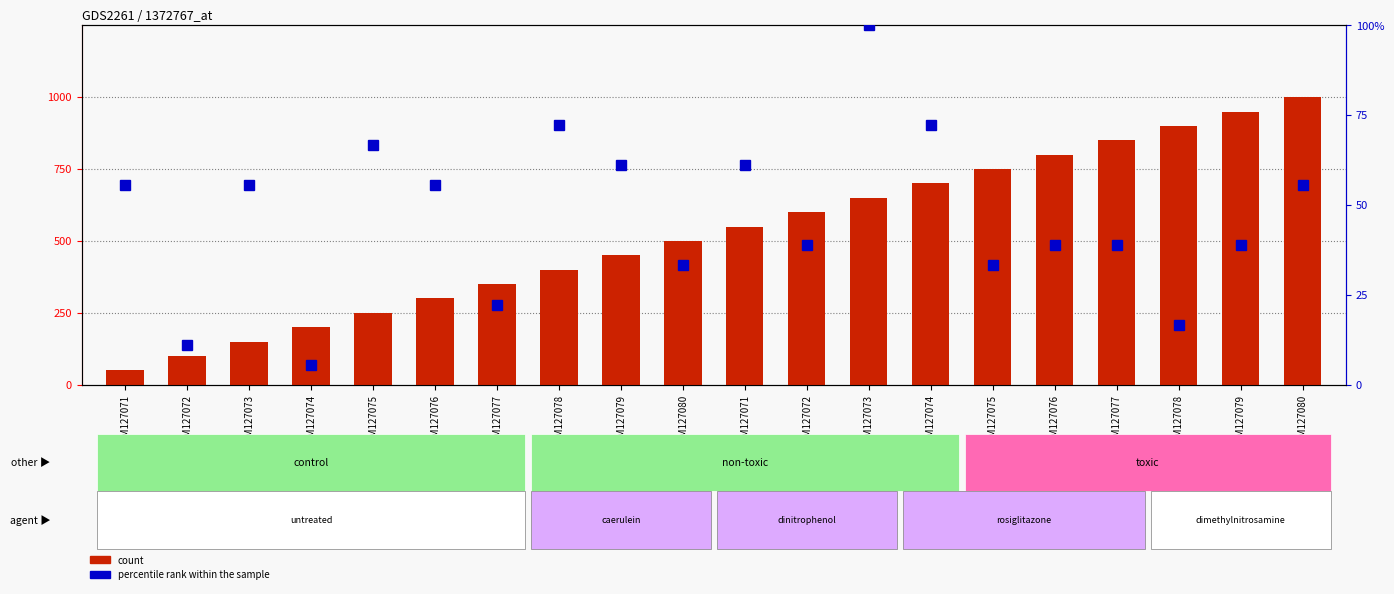

What is the label of the 11th bar from the left?

GSM127071